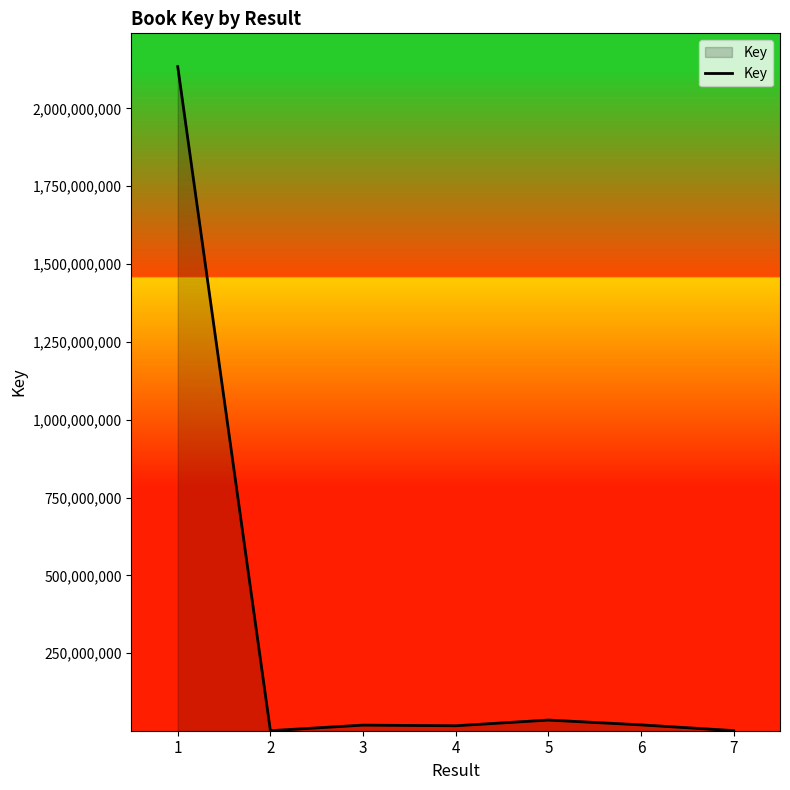

What is the average value?

318322306